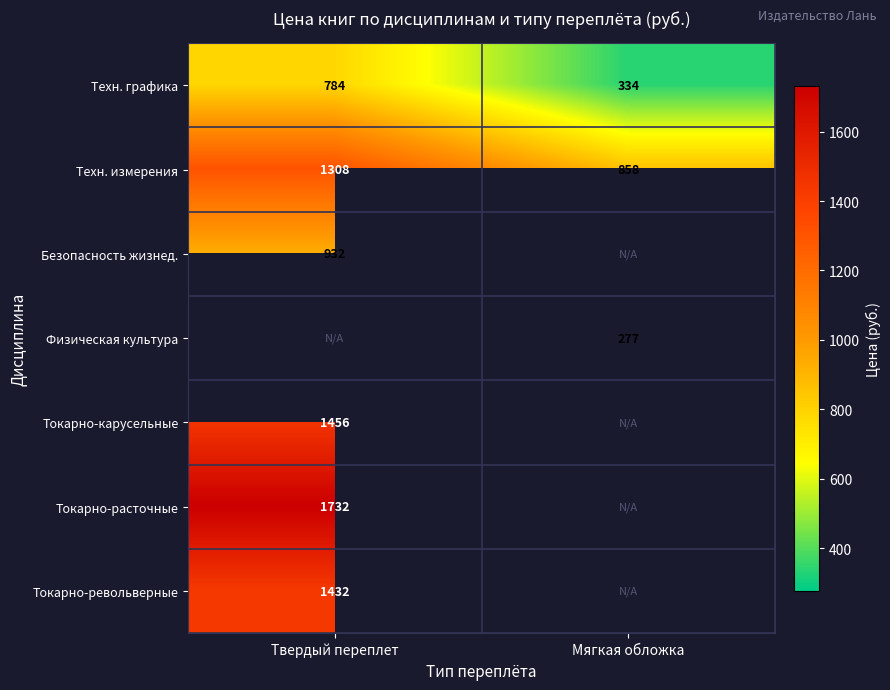

What is the sum of the Техн. графика values at Мягкая обложка and Твердый переплет?

1118.0